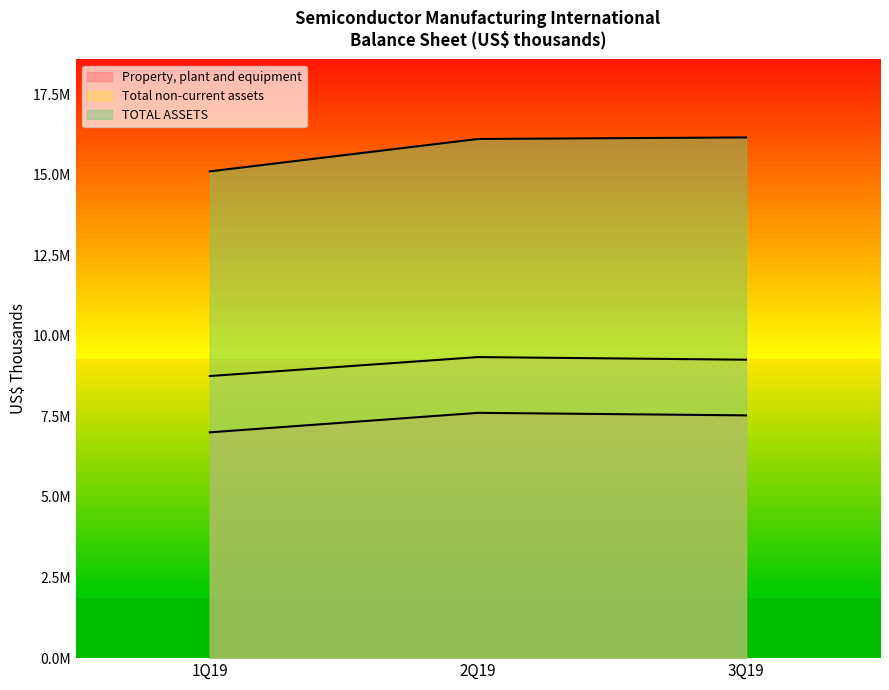

What position from the left is 1Q19?

1